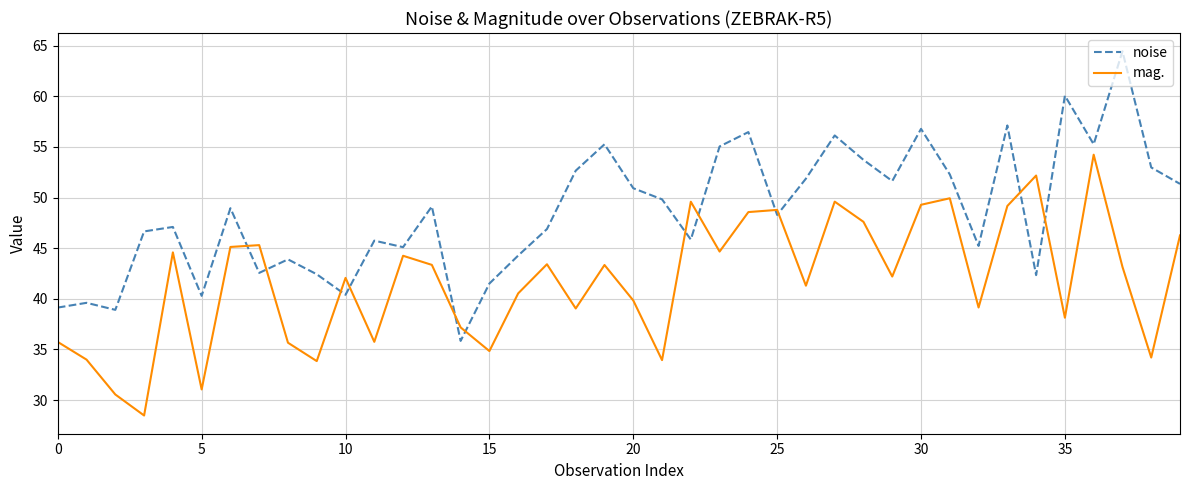

What is the difference between the maximum and minimum values in the noise series?

28.6